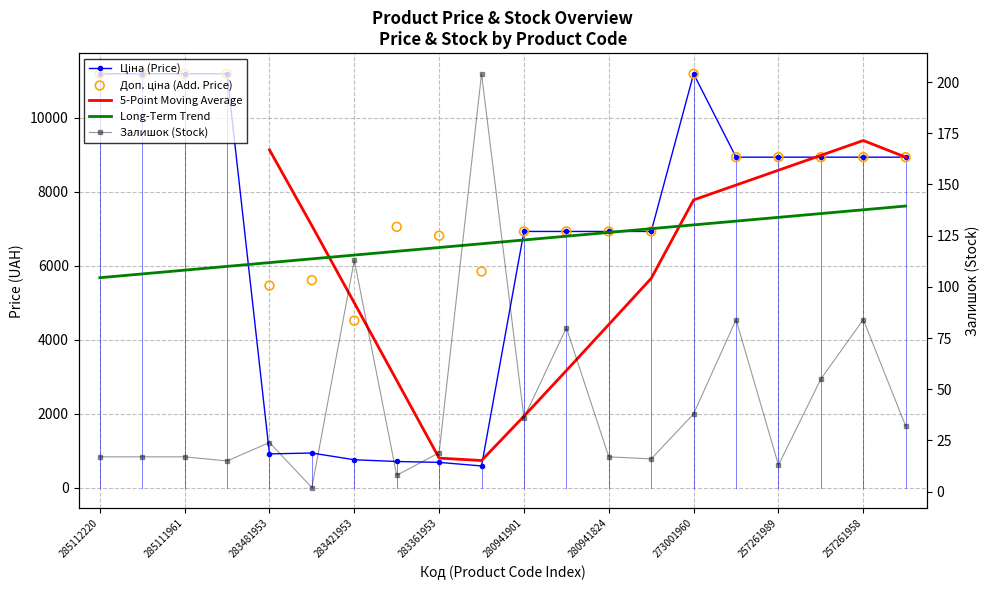

At how many categories does at least one series exceed 11059?

5